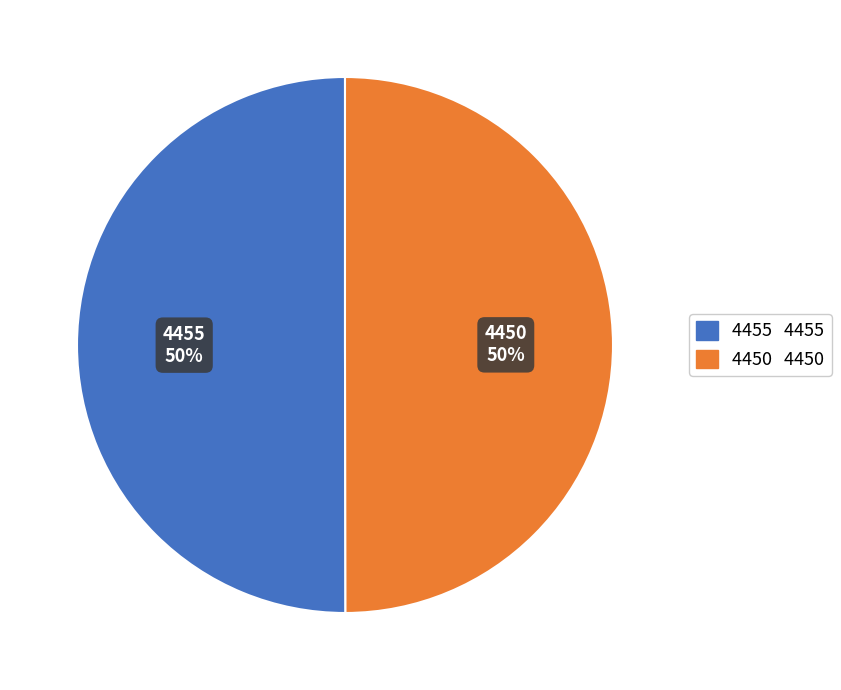

Count the number of slices in the pie.

2